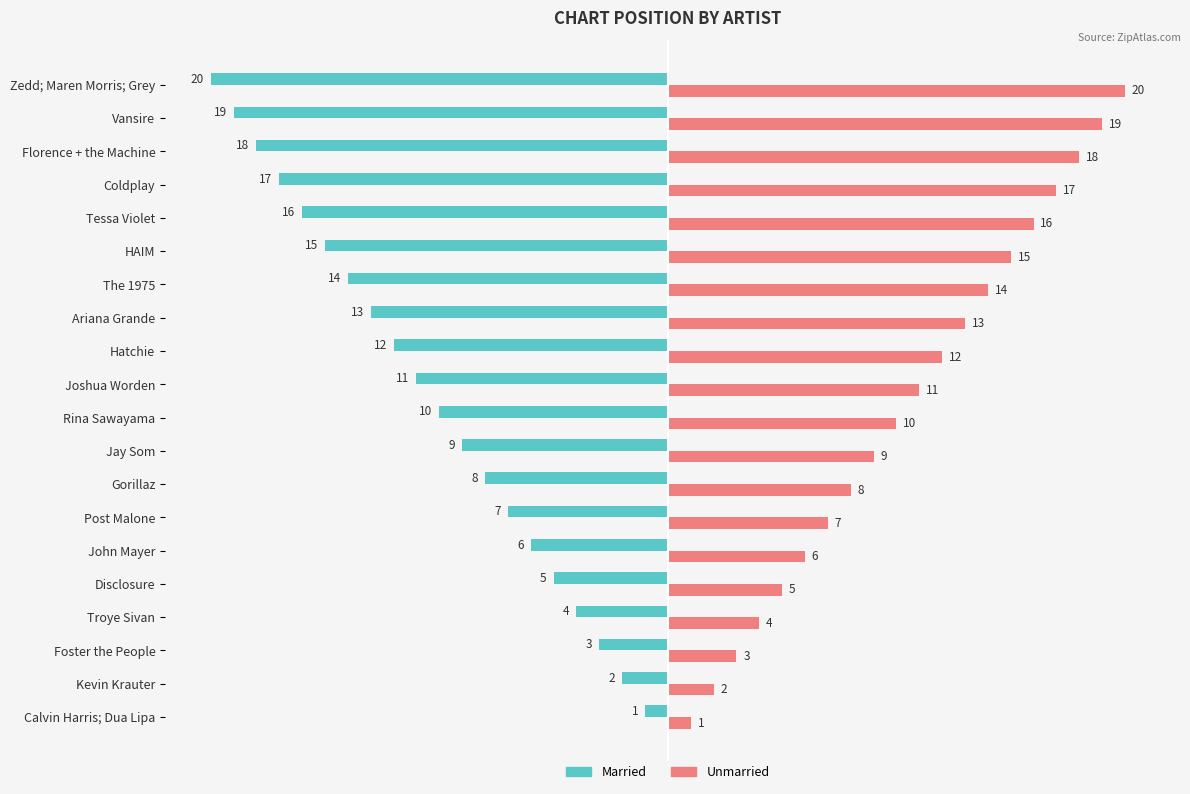

Read the Unmarried value at Jay Som.

9